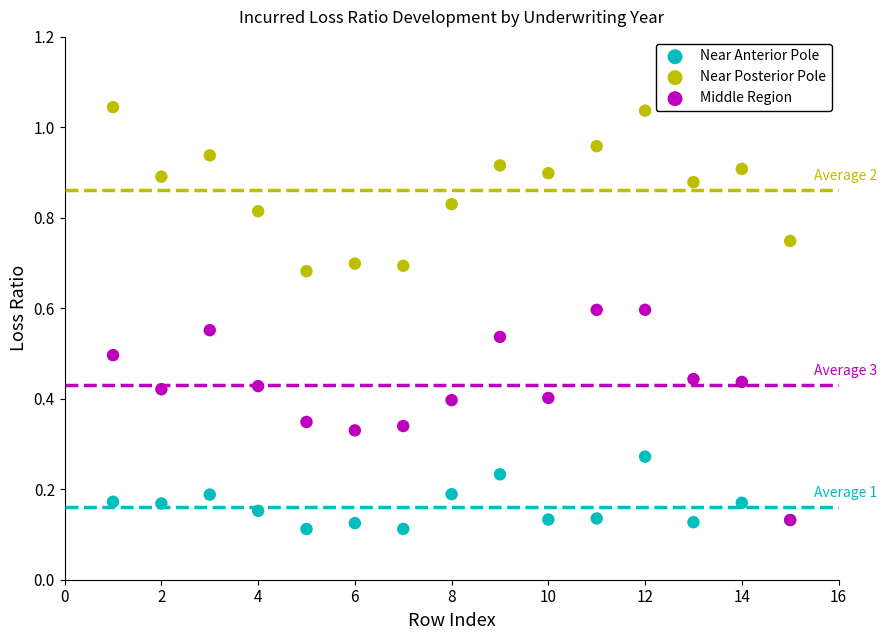

What are all the series names shown in the legend?

Near Anterior Pole, Near Posterior Pole, Middle Region